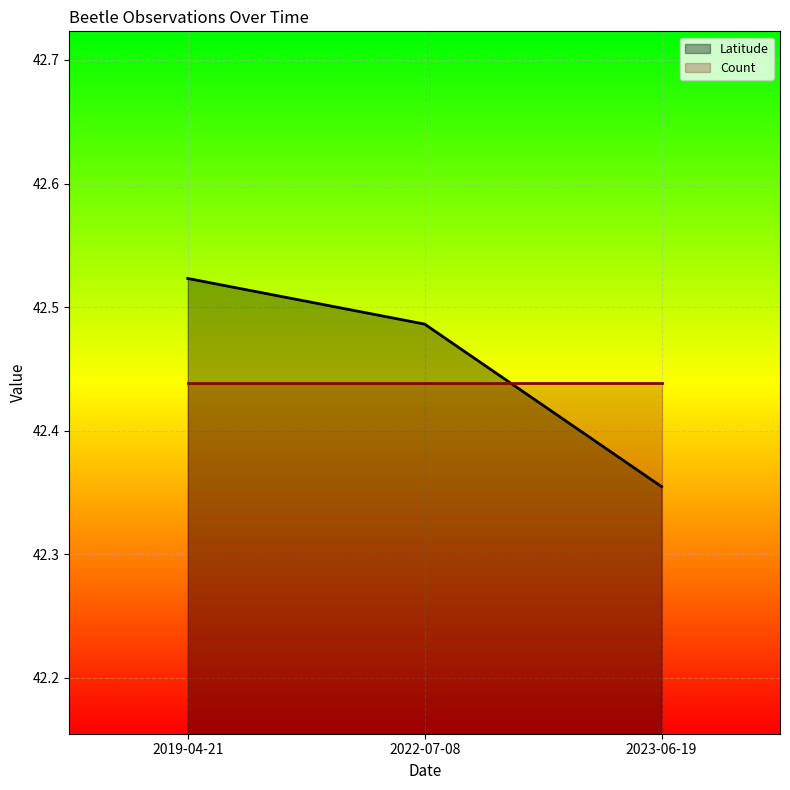

Read the value at 2023-06-19.

42.4